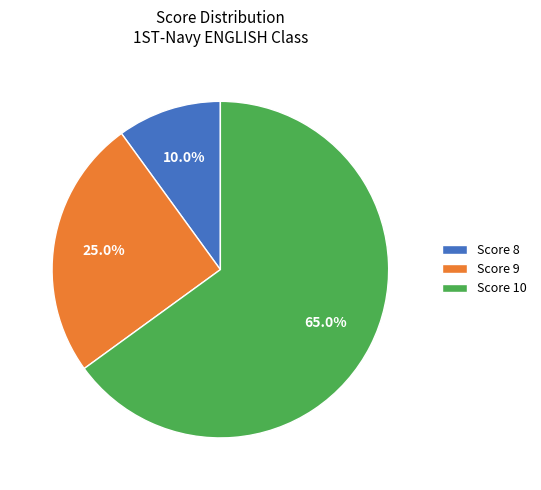

What portion of the pie excludes Score 10?

35.0%